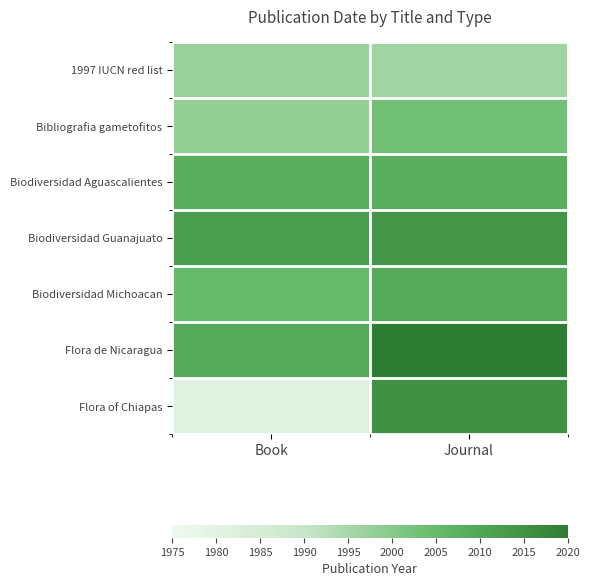

Reading right to left, extract all data points from this chart.

1997 IUCN red list: Journal=1996	Book=1997
Bibliografia gametofitos: Journal=2003	Book=1998
Biodiversidad Aguascalientes: Journal=2008	Book=2008
Biodiversidad Guanajuato: Journal=2014	Book=2012
Biodiversidad Michoacan: Journal=2009	Book=2005
Flora de Nicaragua: Journal=2020	Book=2009
Flora of Chiapas: Journal=2015	Book=1981